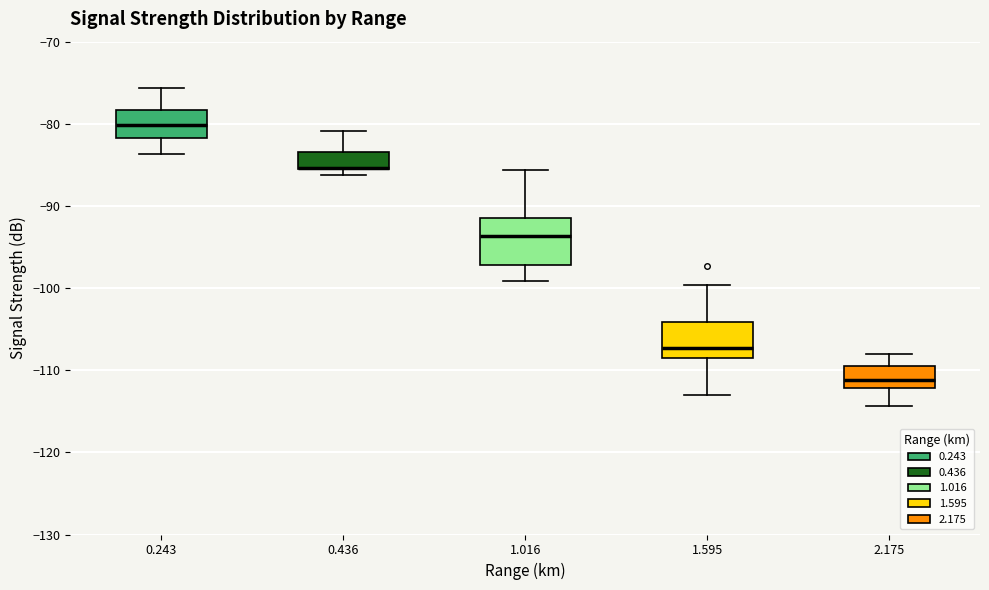

Where does the upper whisker of the box at x = 1.016 end on the y-axis? The values are not printed on the chart, so give them approximately, as read against the axis.

-86